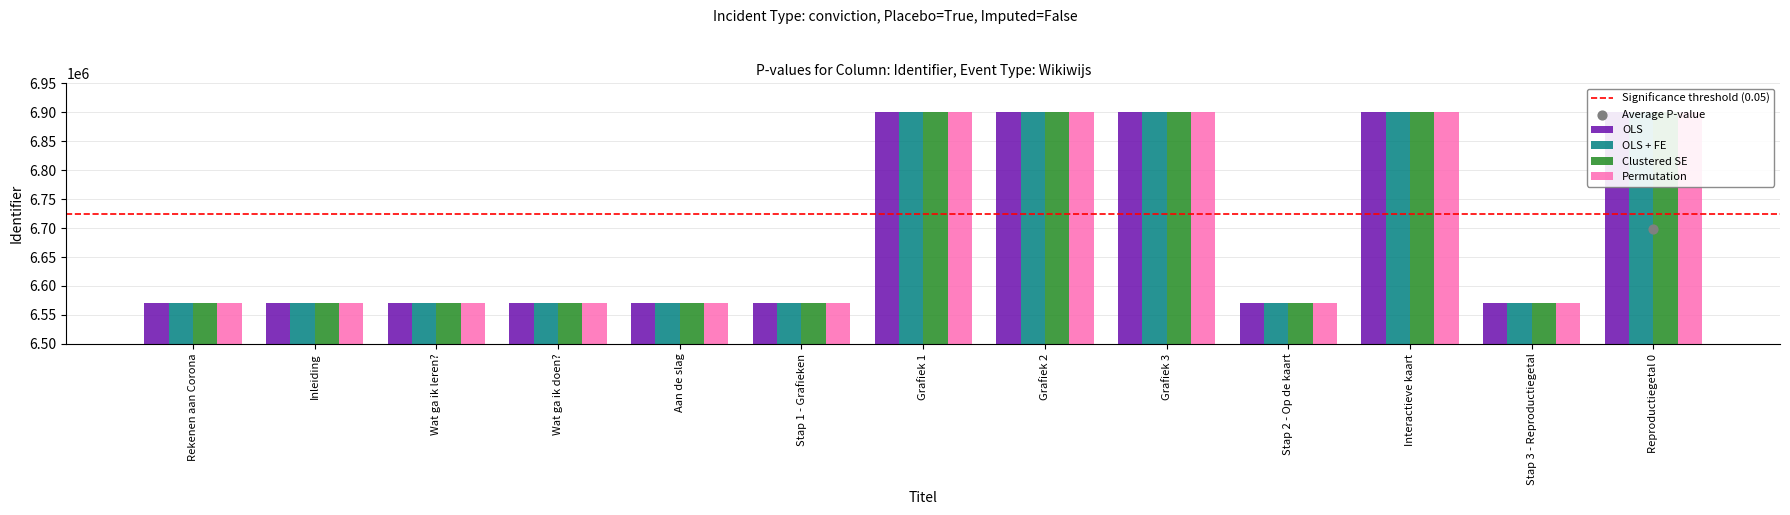

Which series has the largest total across all categories?

OLS